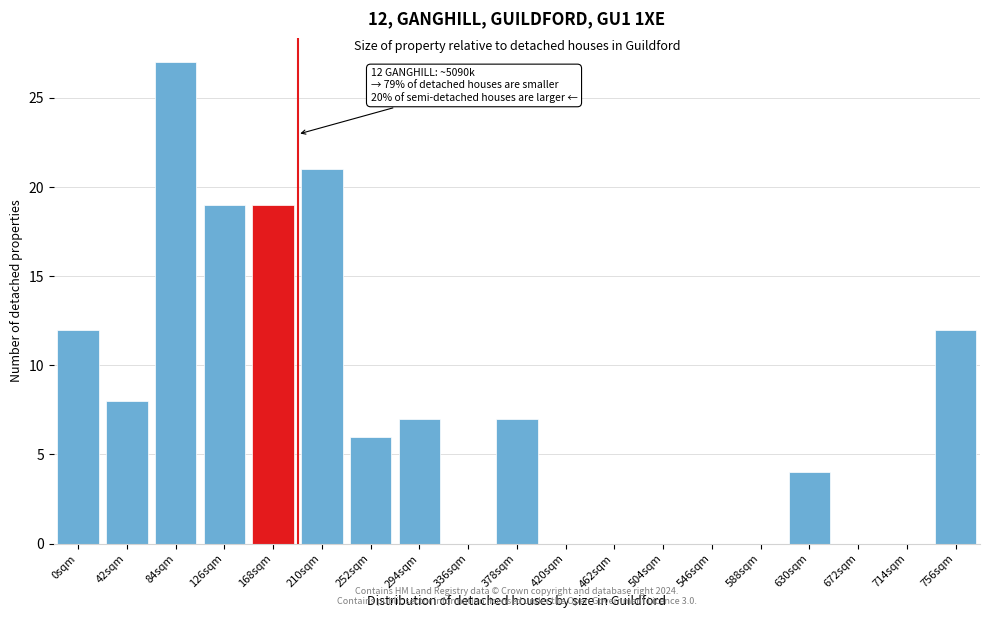

Reading left to right, what are all the values shown in this chart?

0sqm=12	42sqm=8	84sqm=27	126sqm=19	168sqm=19	210sqm=21	252sqm=6	294sqm=7	336sqm=0	378sqm=7	420sqm=0	462sqm=0	504sqm=0	546sqm=0	588sqm=0	630sqm=4	672sqm=0	714sqm=0	756sqm=12